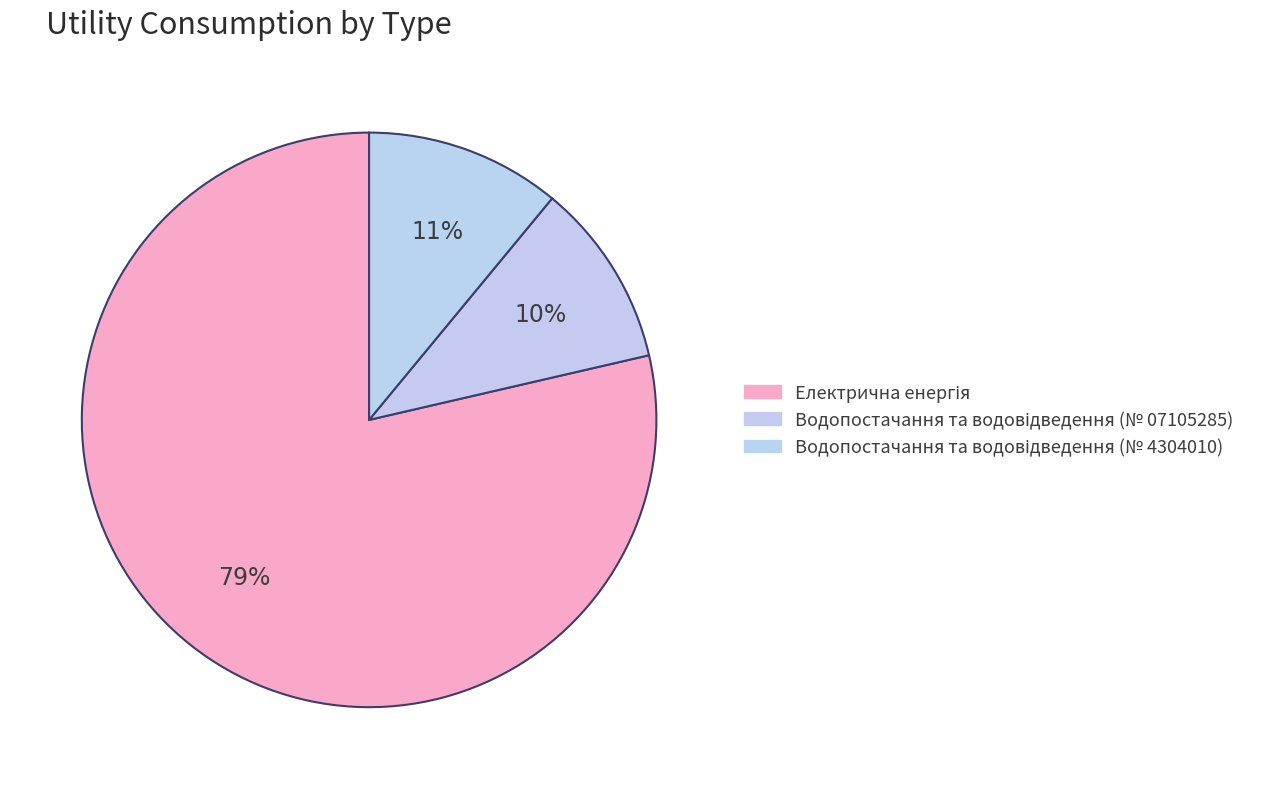

To the nearest percent, what is the combined percentage of Електрична енергія and Водопостачання та водовідведення (№ 07105285)?

89%